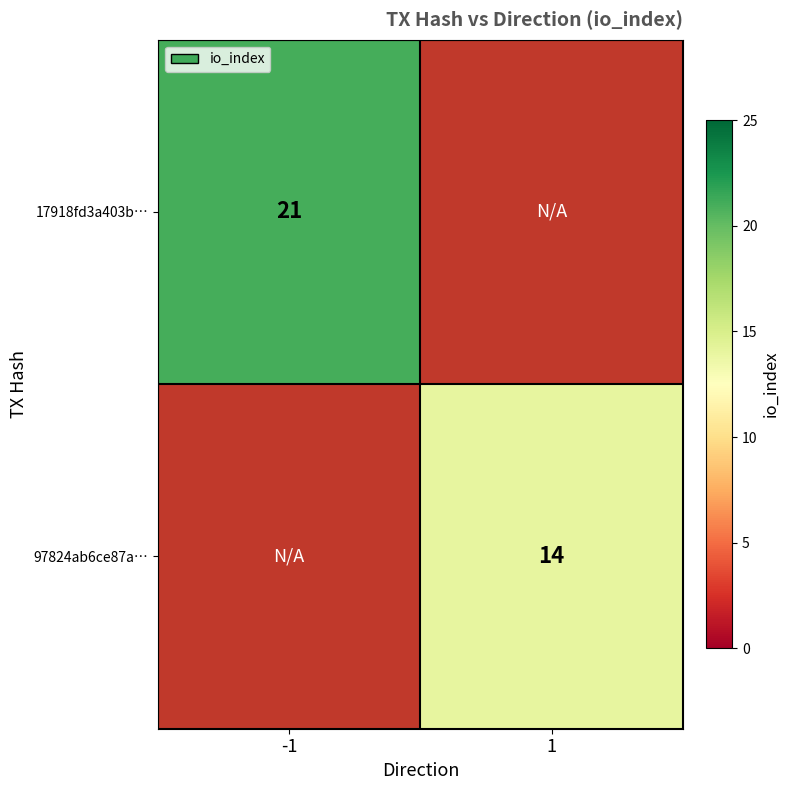

Which category has the lowest value across all series?

1